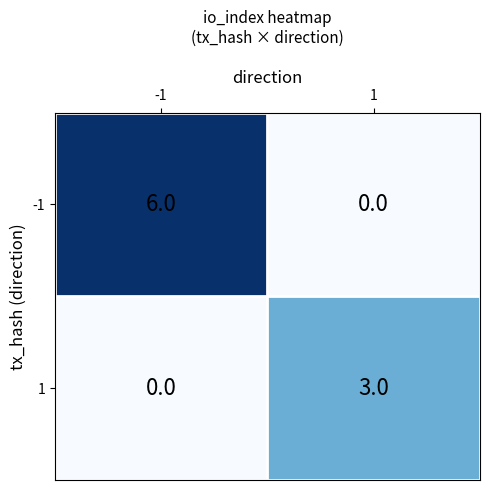

Is it true that 1 equals 5 at 1?

False